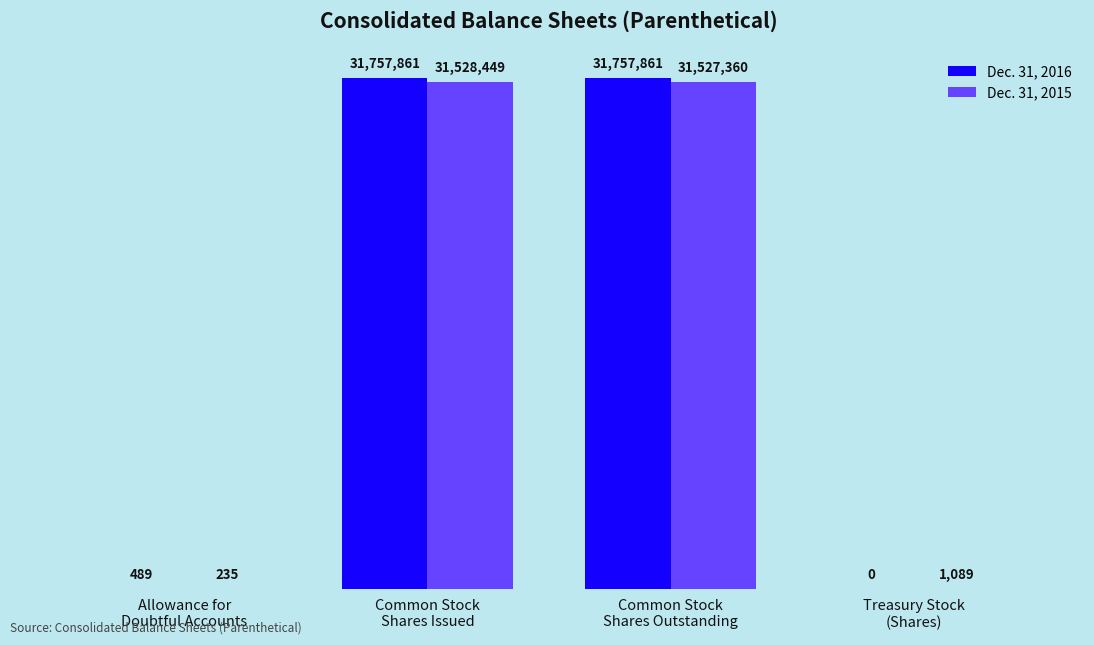

At which category is the sum across all series the highest?

Common Stock
Shares Issued